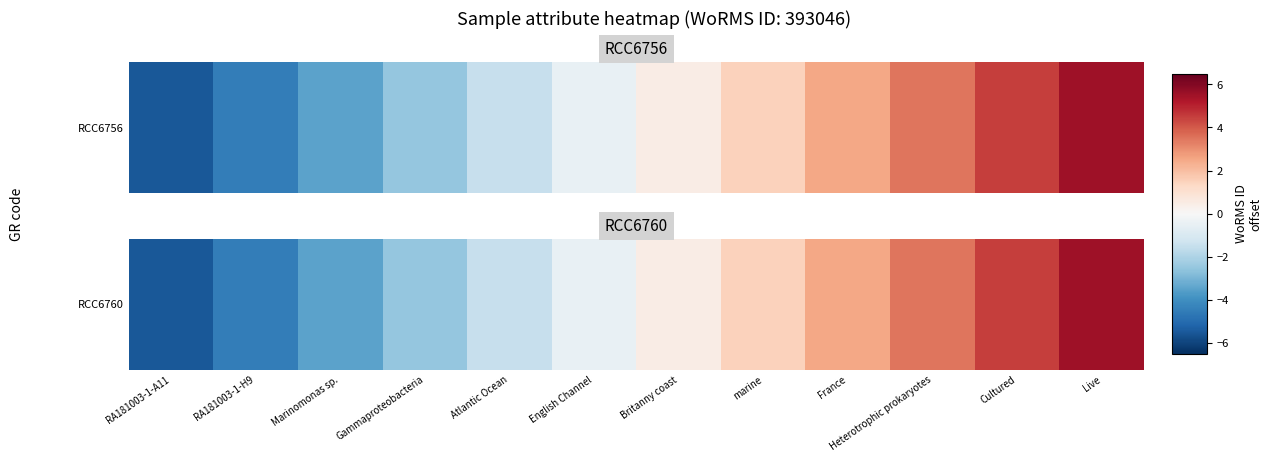

Which label corresponds to the largest value in the chart?

Live